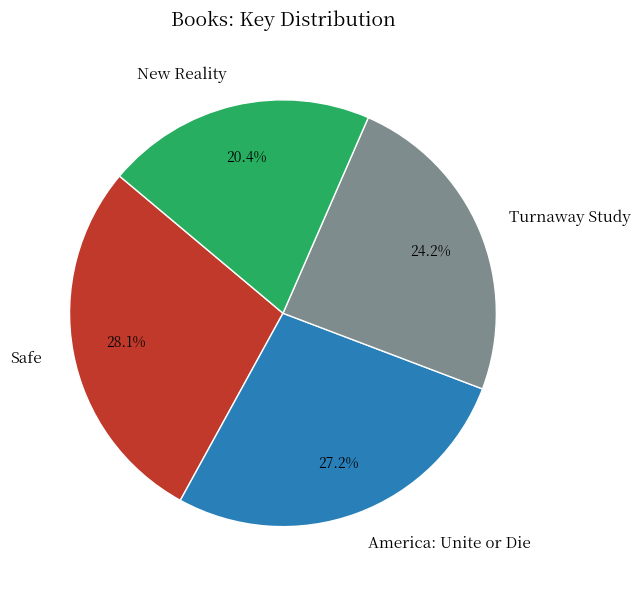

How much of the chart is everything except Safe?

71.9%